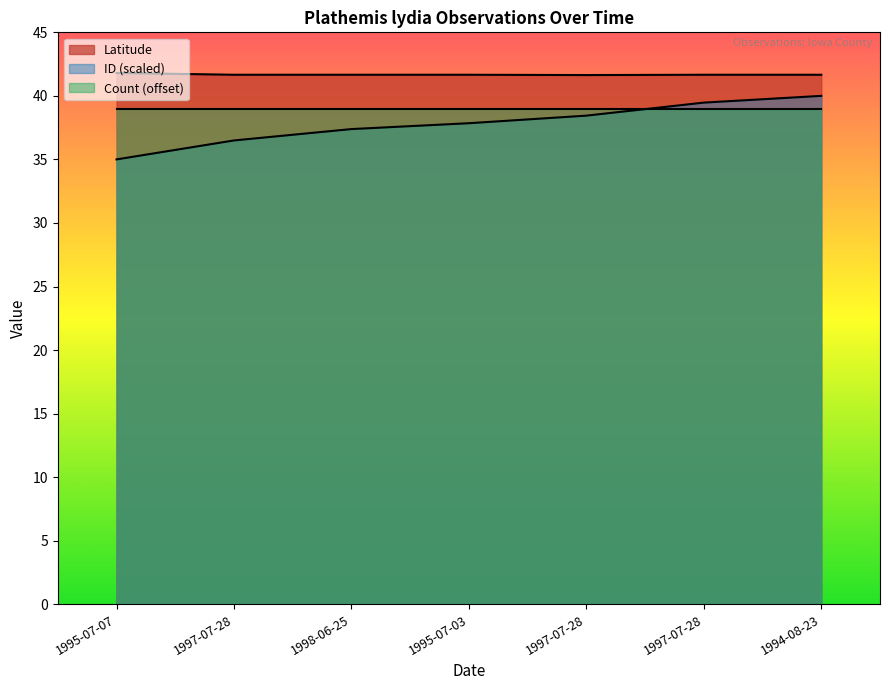

What is the average value of the ID_scaled series?

37.8